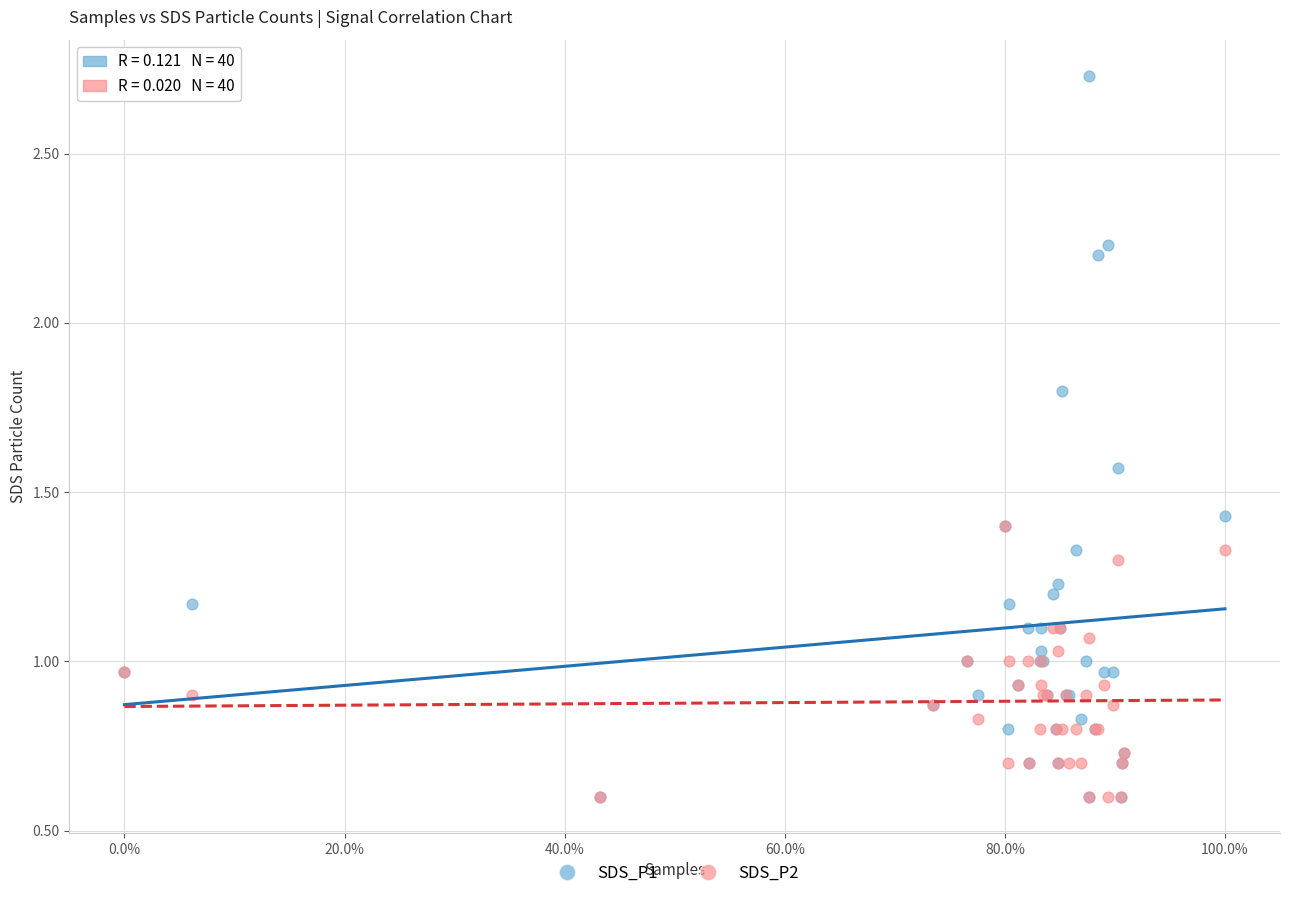

Which series contains the highest Y value?

SDS_P1